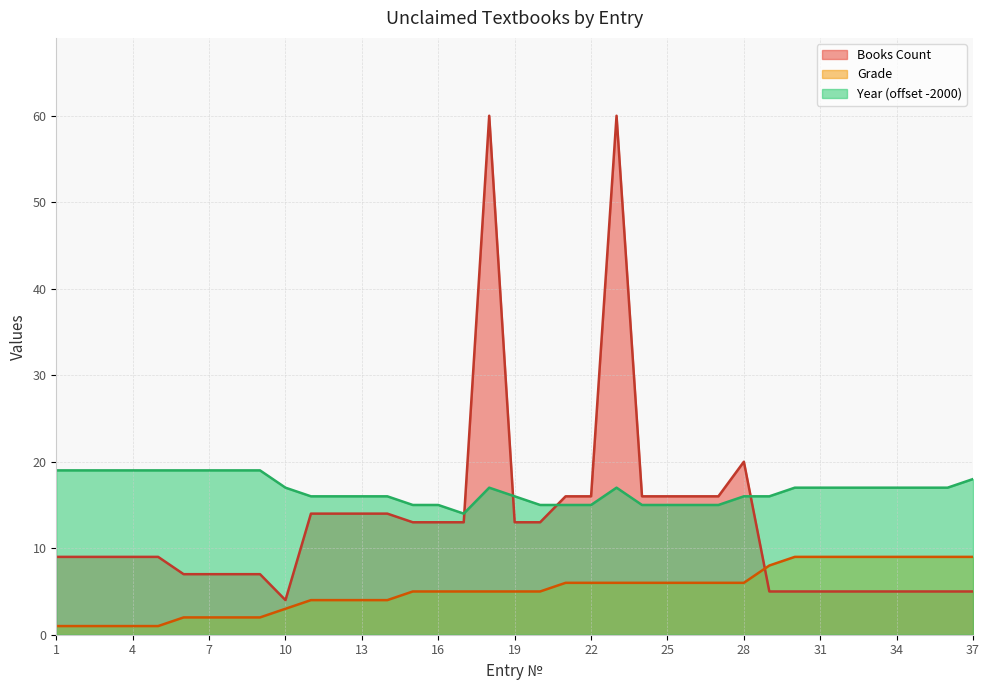

List the series in order of their peak value, highest first.

Books Count, Year (offset -2000), Grade